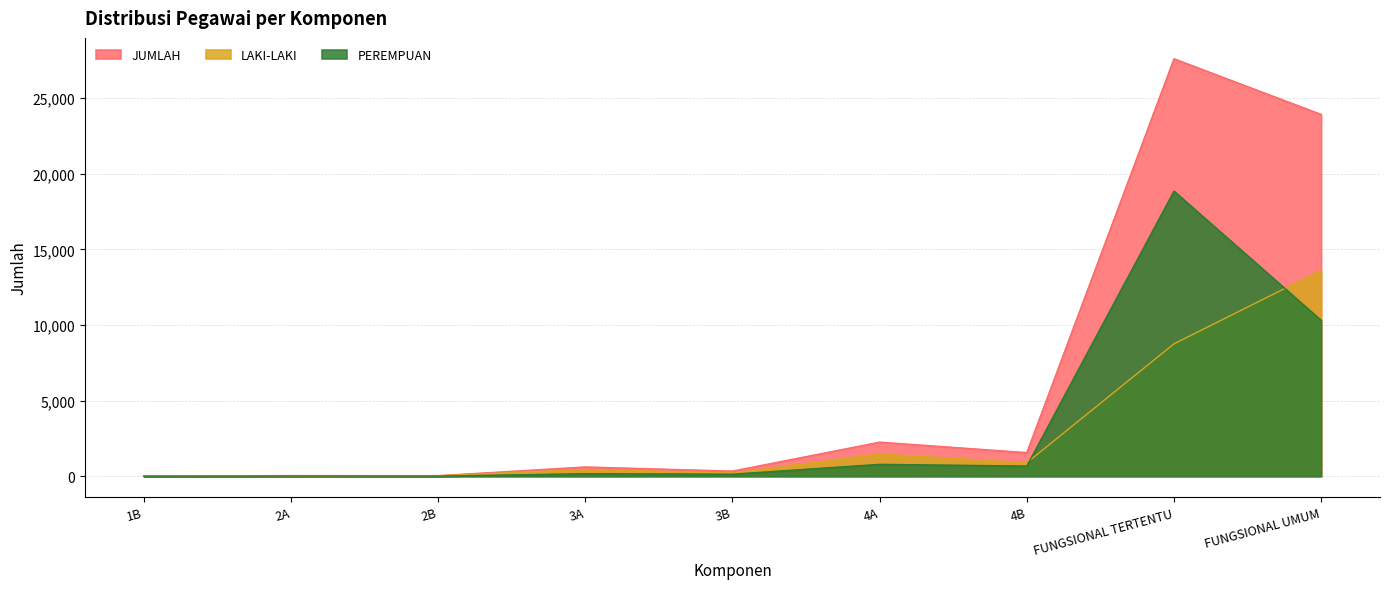

Reading right to left, what are all the values shown in this chart?

LAKI-LAKI: 13610	8751	889	1467	204	445	30	32	1
PEREMPUAN: 10307	18848	672	785	134	166	8	12	0
JUMLAH: 23917	27599	1561	2252	338	611	38	44	1